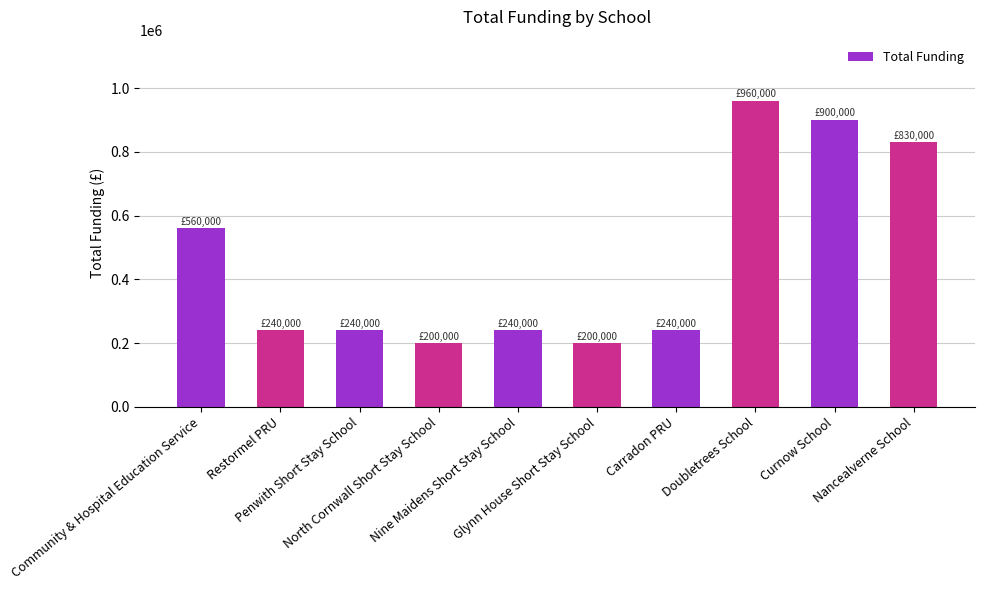

Reading left to right, extract all data points from this chart.

Community & Hospital Education Service=560000	Restormel PRU=240000	Penwith Short Stay School=240000	North Cornwall Short Stay School=200000	Nine Maidens Short Stay School=240000	Glynn House Short Stay School=200000	Carradon PRU=240000	Doubletrees School=960000	Curnow School=900000	Nancealverne School=830000